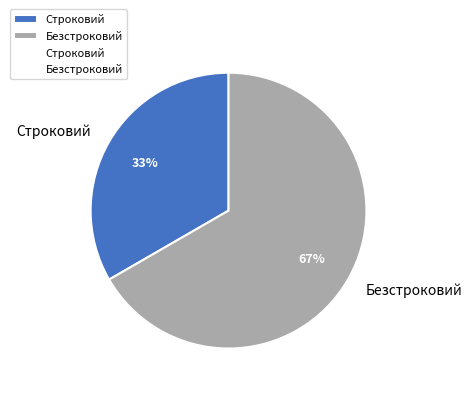

The Строковий slice represents 33% of the pie. True or false?

True